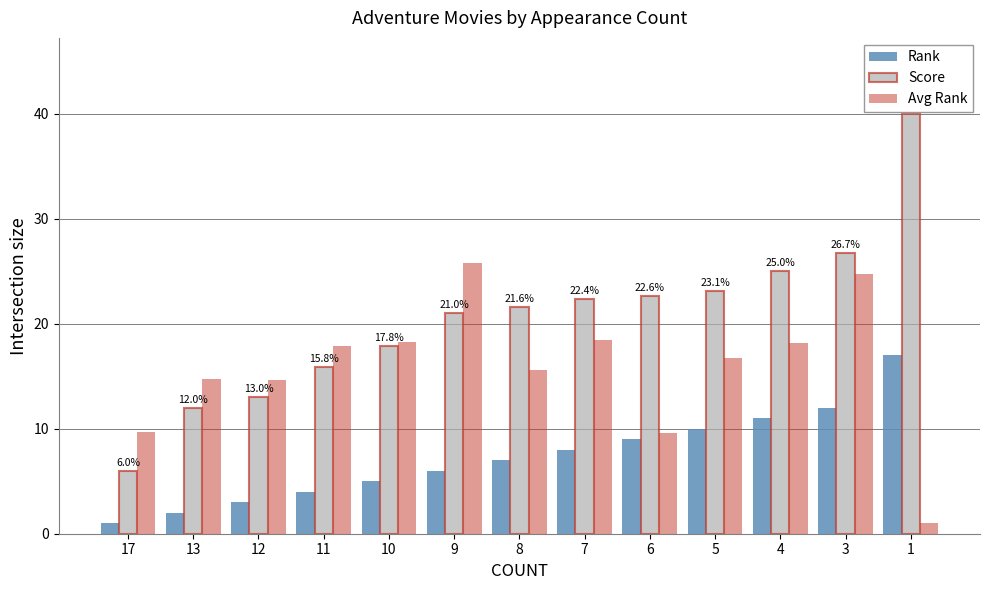

The value of Avg Rank at 10 is 18.3. True or false?

True